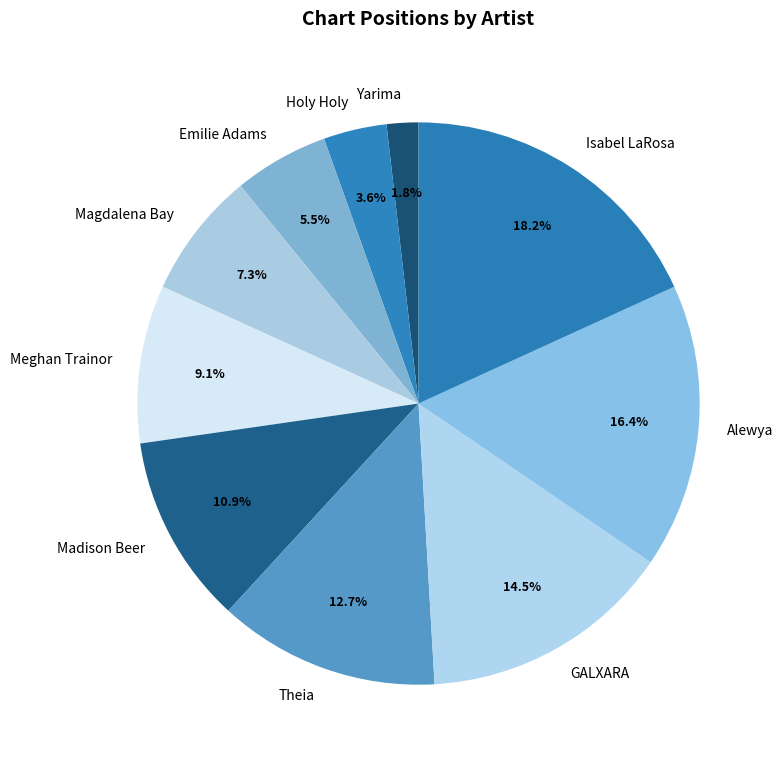

To the nearest percent, what percentage of the pie is Madison Beer?

11%